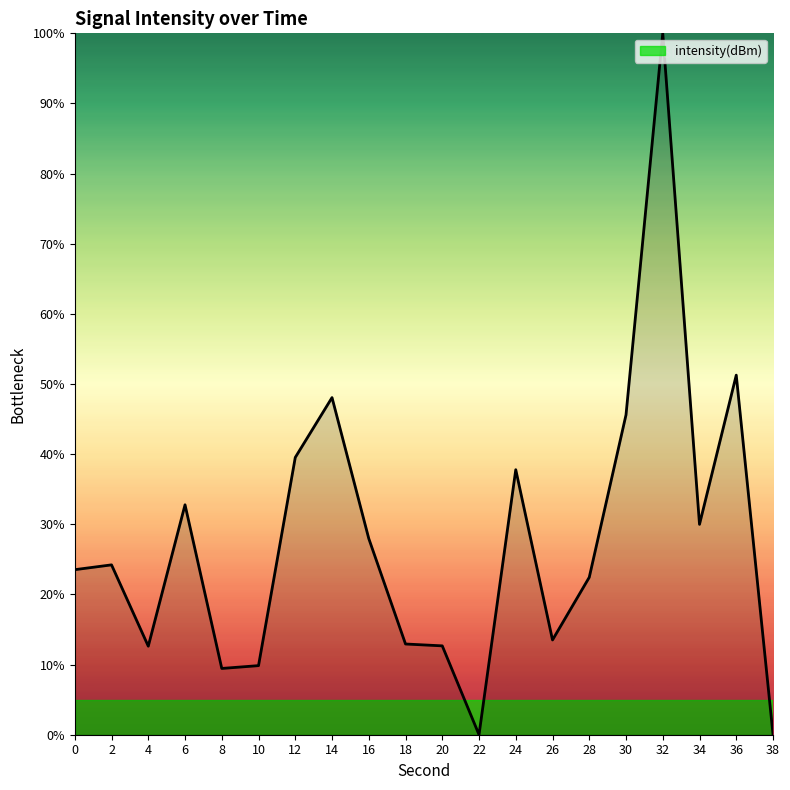

What value does the data have at 38?

0.1